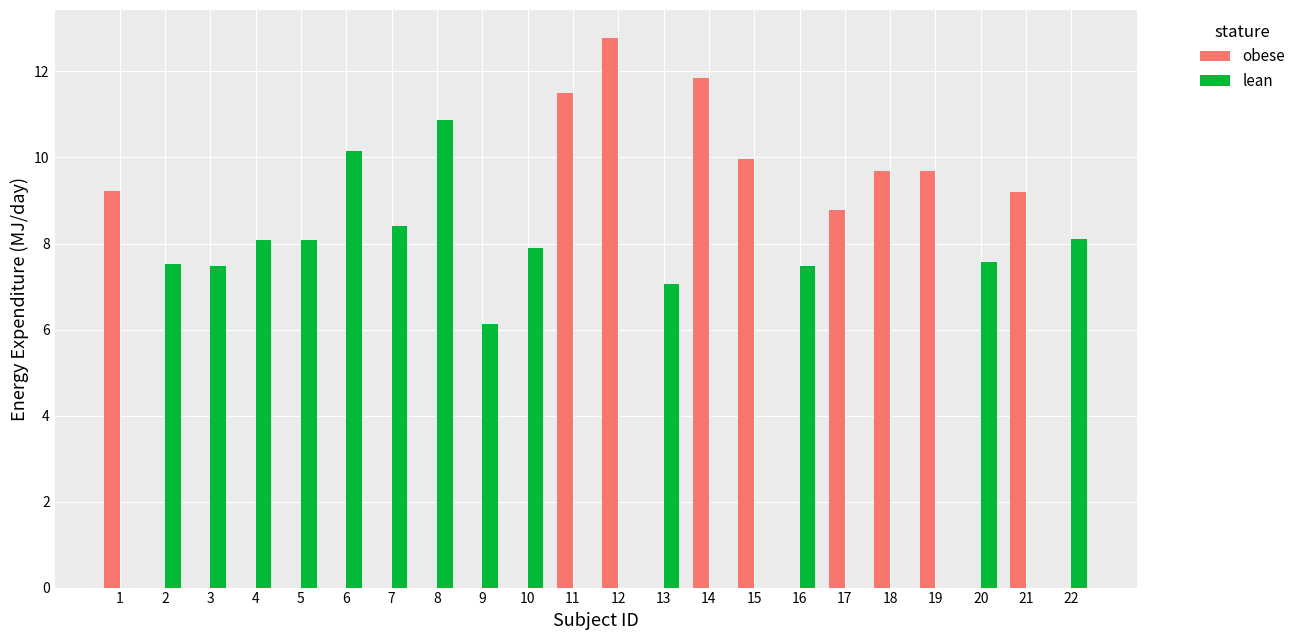

At which category is the sum across all series the highest?

12